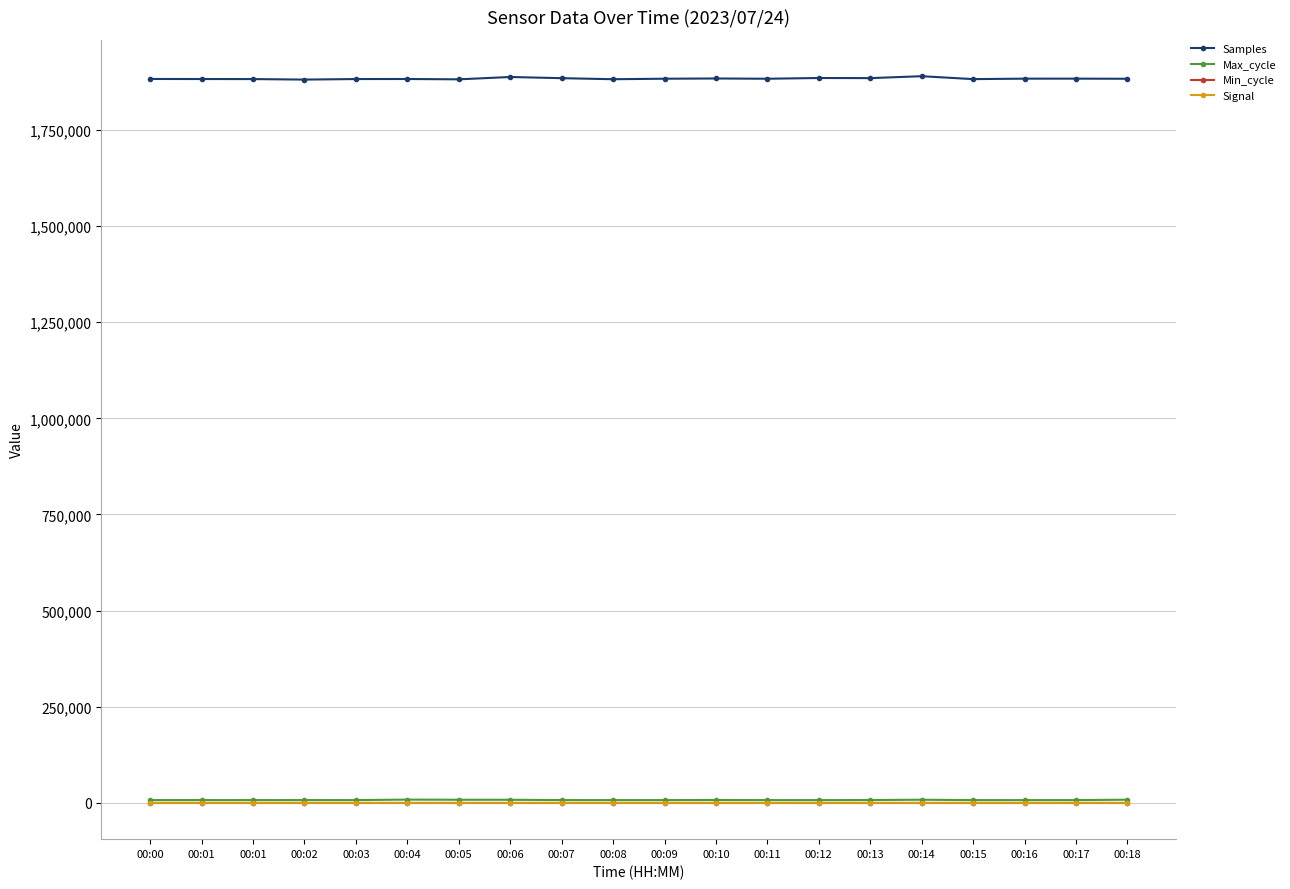

True or false: Min_cycle and Signal intersect in this chart.

False